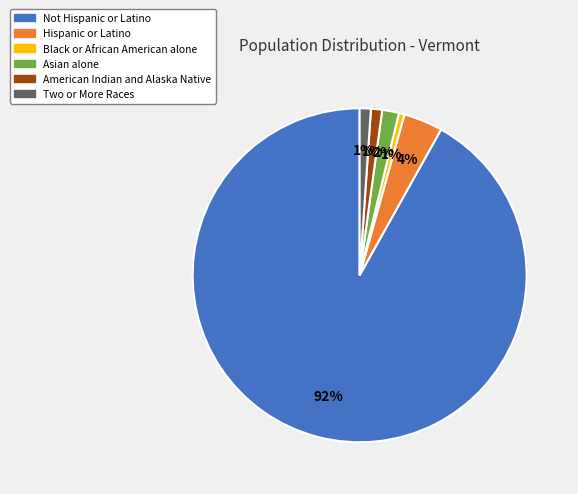

Does any single category account for the majority?

Yes